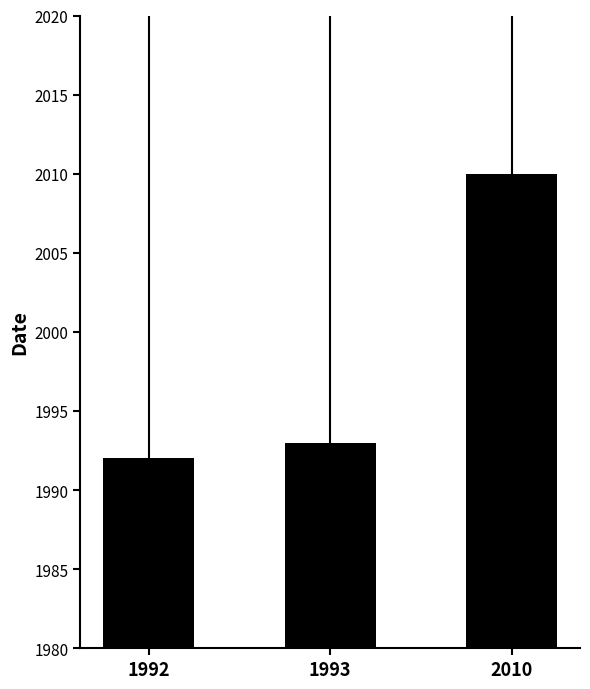

What is the greatest value displayed?

2010